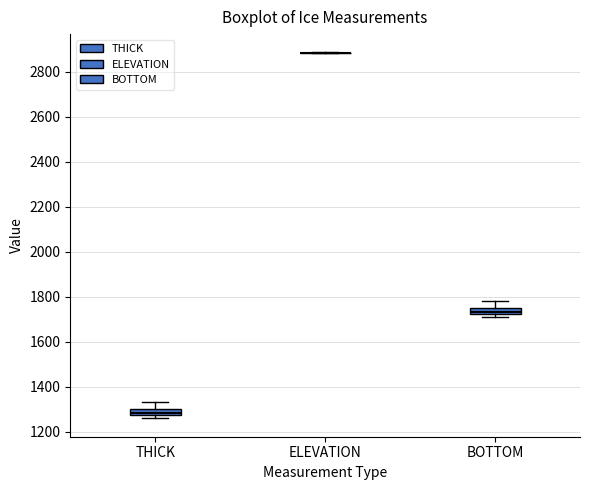

Where is the upper edge of the box for BOTTOM on the y-axis? The values are not printed on the chart, so give them approximately, as read against the axis.

1760